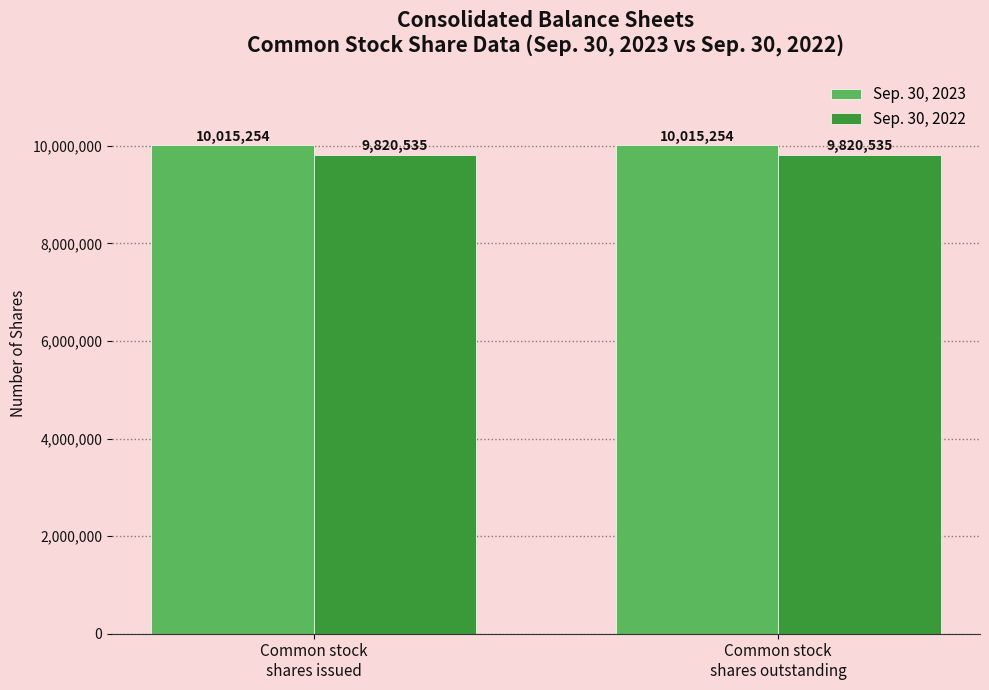

What is the sum of the Sep. 30, 2022 values at Common stock
shares outstanding and Common stock
shares issued?

19641070